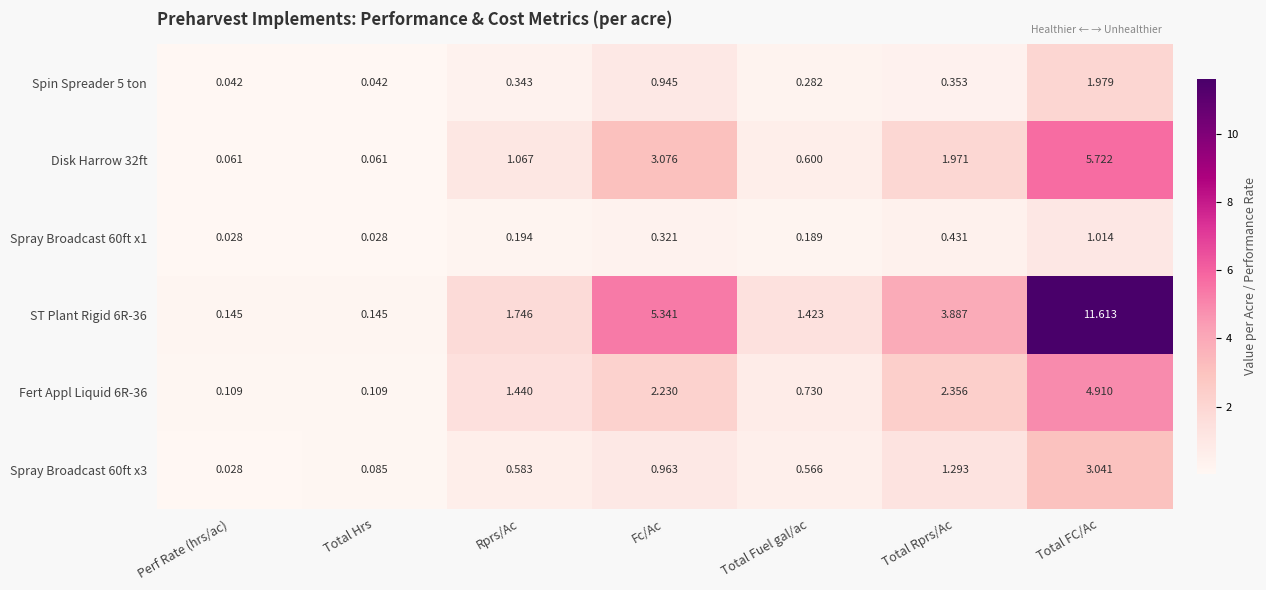

Where does the Disk Harrow 32ft series first go above 1?

Rprs/Ac